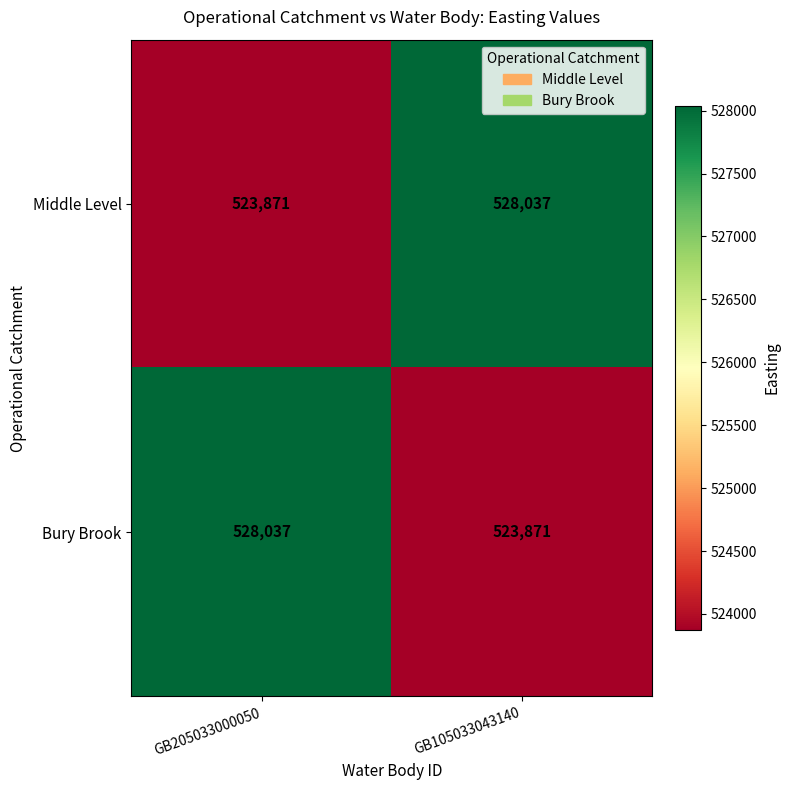

At which label does Bury Brook reach its peak?

GB205033000050